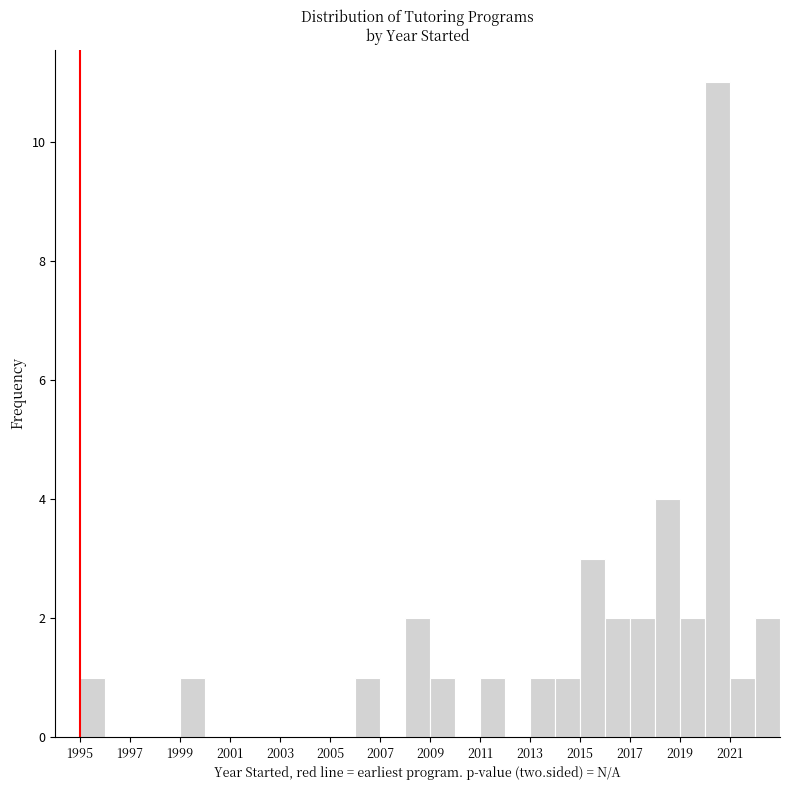

Reading left to right, list every bar in this chart as the range it spans on the x-axis followed by its height. The values are not printed on the chart, so give them approximately, as read against the axis.

1995 to 1996: 1
1996 to 1997: 0
1997 to 1998: 0
1998 to 1999: 0
1999 to 2000: 1
2000 to 2001: 0
2001 to 2002: 0
2002 to 2003: 0
2003 to 2004: 0
2004 to 2005: 0
2005 to 2006: 0
2006 to 2007: 1
2007 to 2008: 0
2008 to 2009: 2
2009 to 2010: 1
2010 to 2011: 0
2011 to 2012: 1
2012 to 2013: 0
2013 to 2014: 1
2014 to 2015: 1
2015 to 2016: 3
2016 to 2017: 2
2017 to 2018: 2
2018 to 2019: 4
2019 to 2020: 2
2020 to 2021: 11
2021 to 2022: 1
2022 to 2023: 2